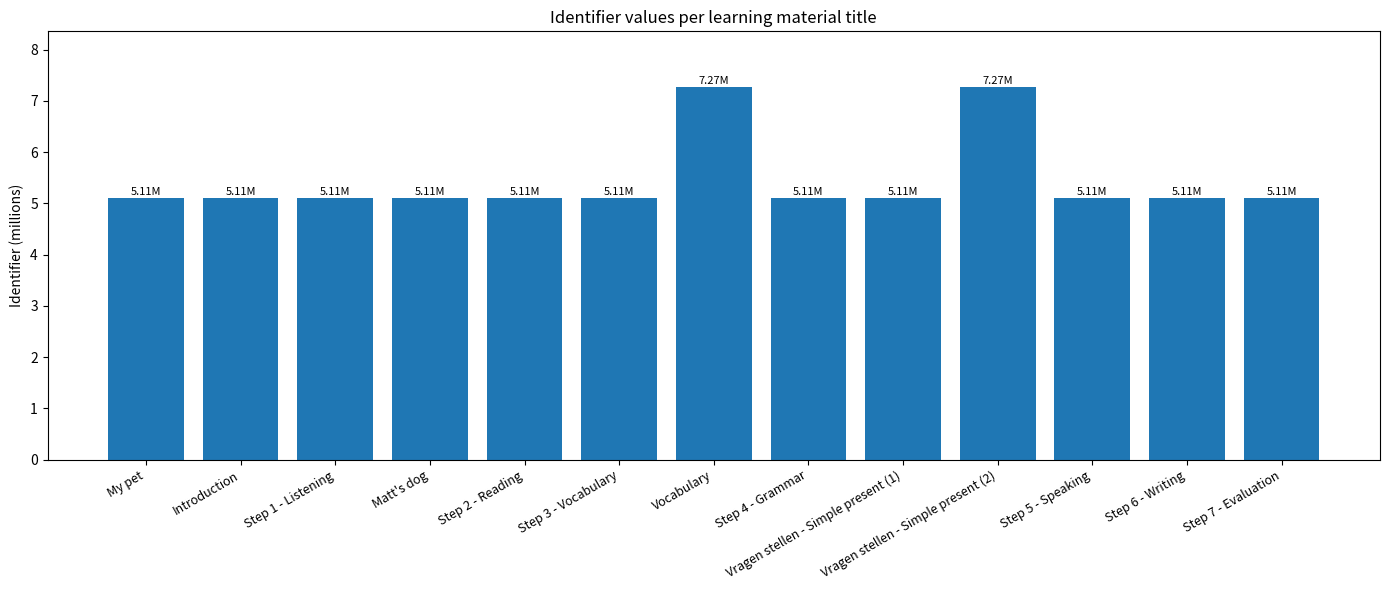

What is the label of the 13th bar from the right?

My pet